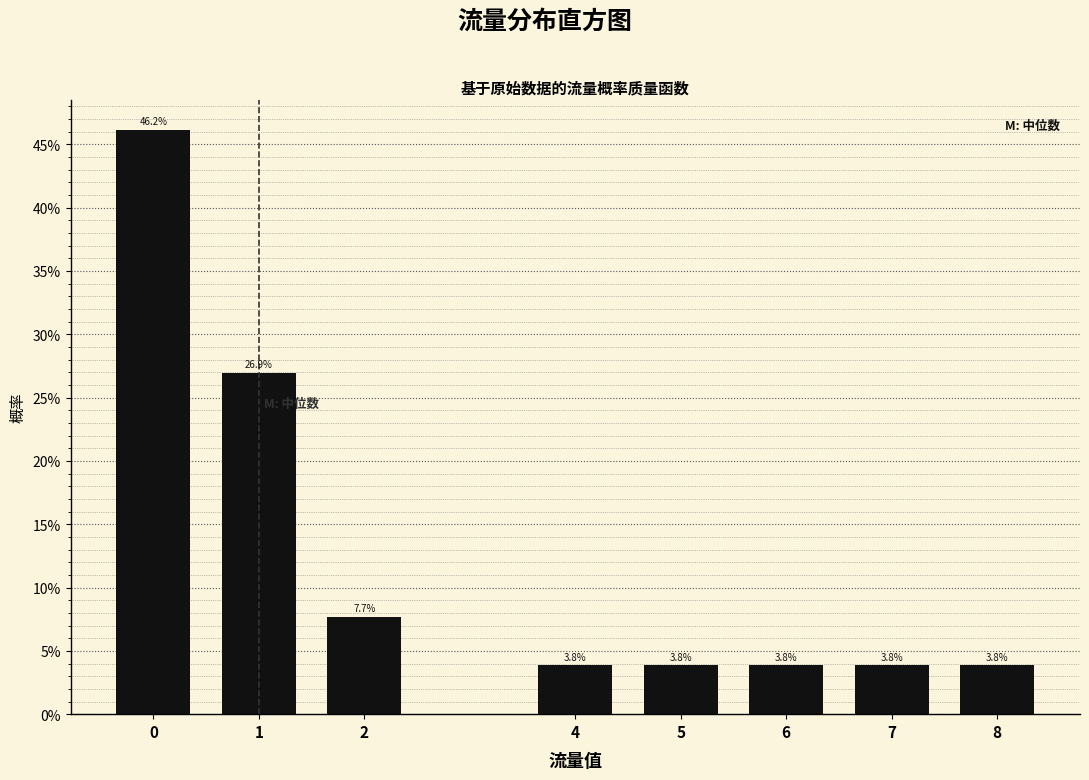

Reading left to right, transcribe all the data shown in this chart.

0=46.2	1=26.9	2=7.7	4=3.8	5=3.8	6=3.8	7=3.8	8=3.8